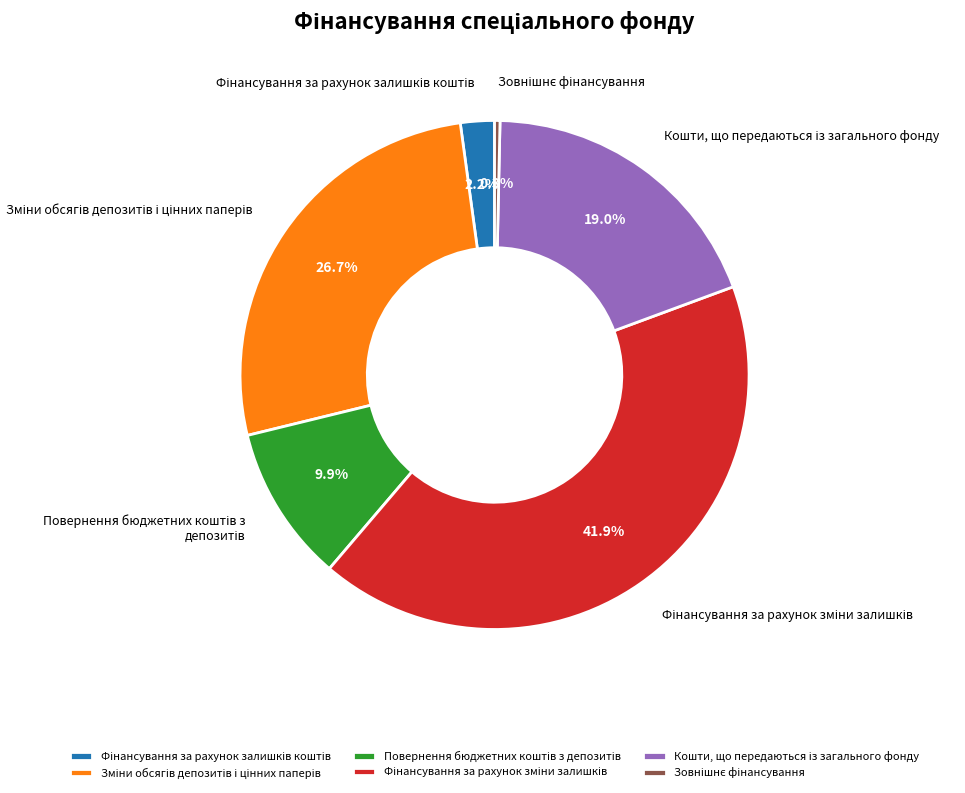

Is there a majority slice in this chart?

No